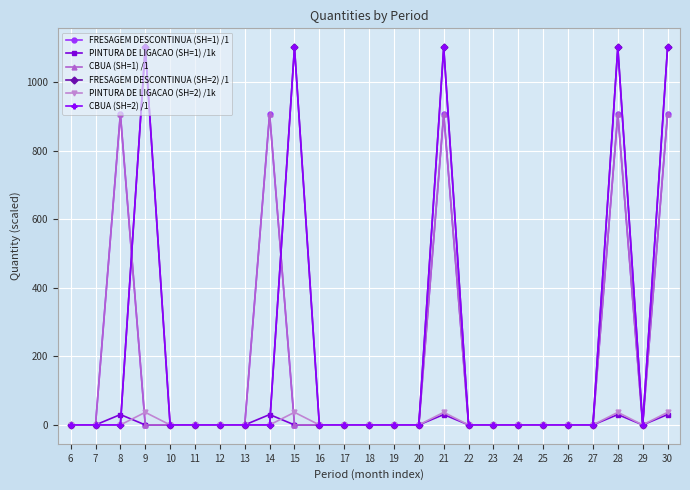

Is this an area chart (filled region under the line)?

No